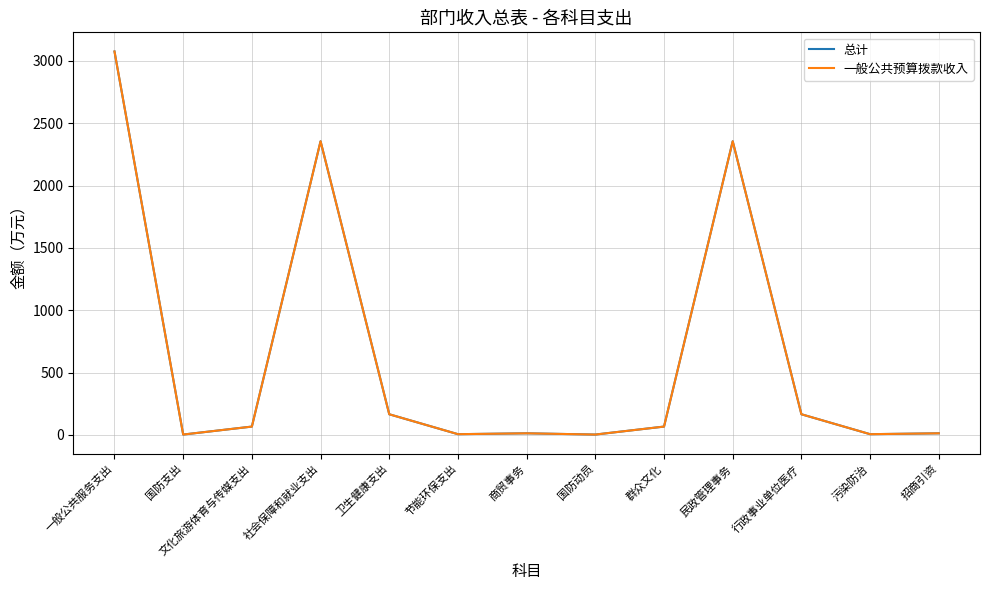

Is the value of 总计 at 招商引资 greater than the value of 一般公共预算拨款收入 at 污染防治?

Yes